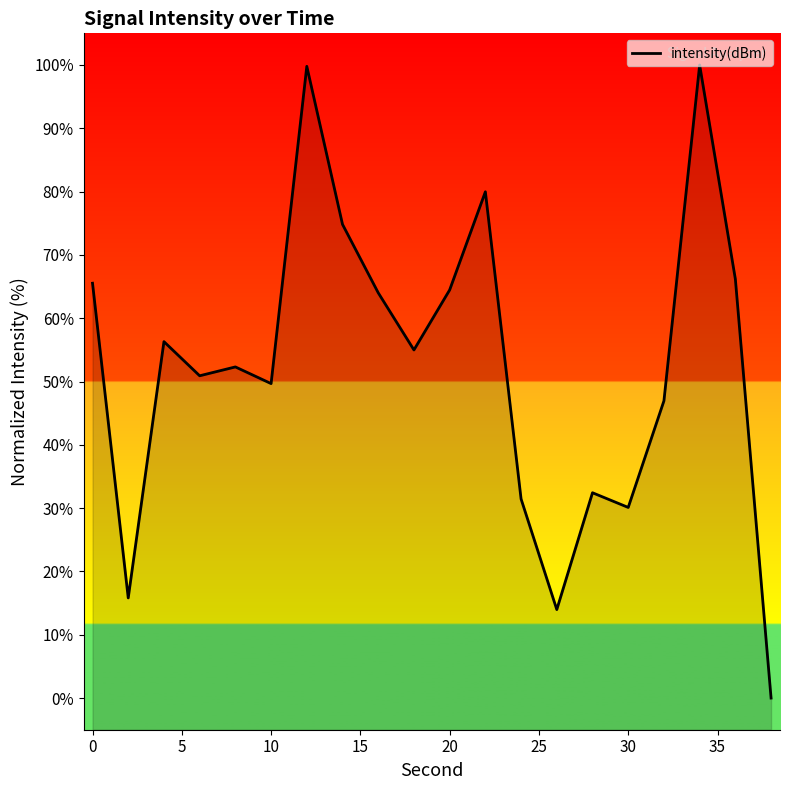

How many values are above zero?

19